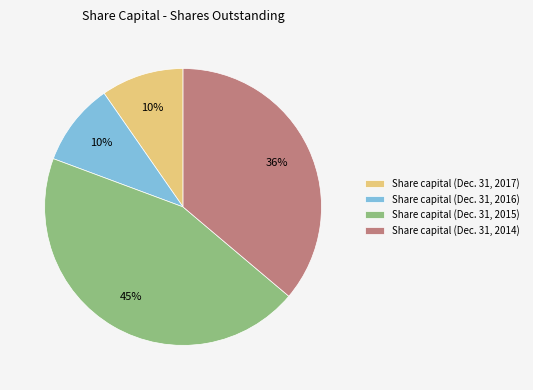

To the nearest percent, what is the average slice percentage?

25%